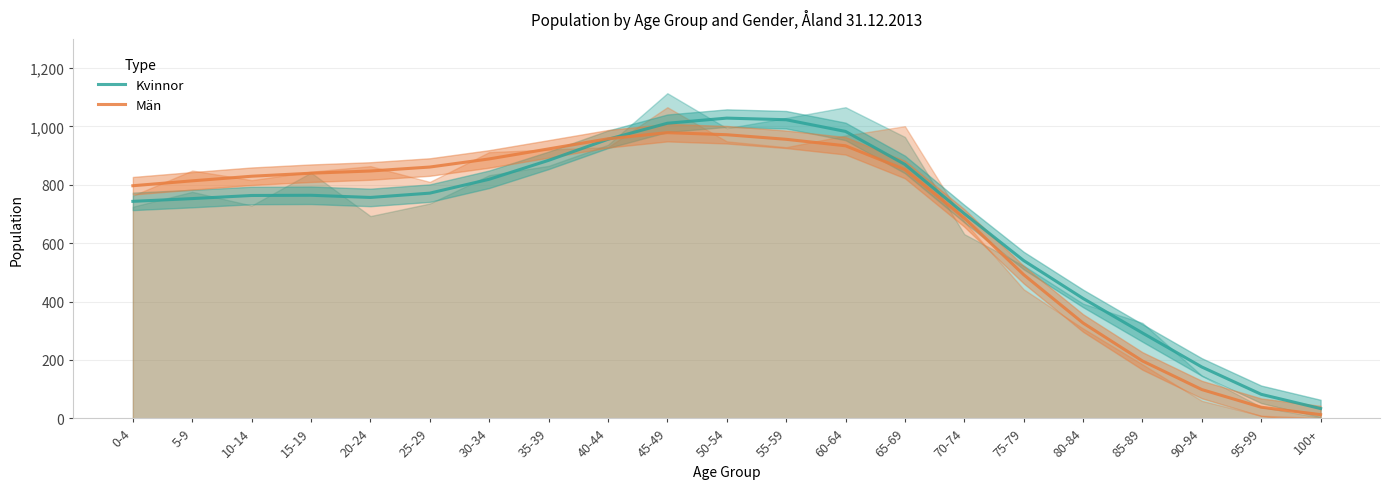

How many intersections are there between Män and Kvinnor?

1